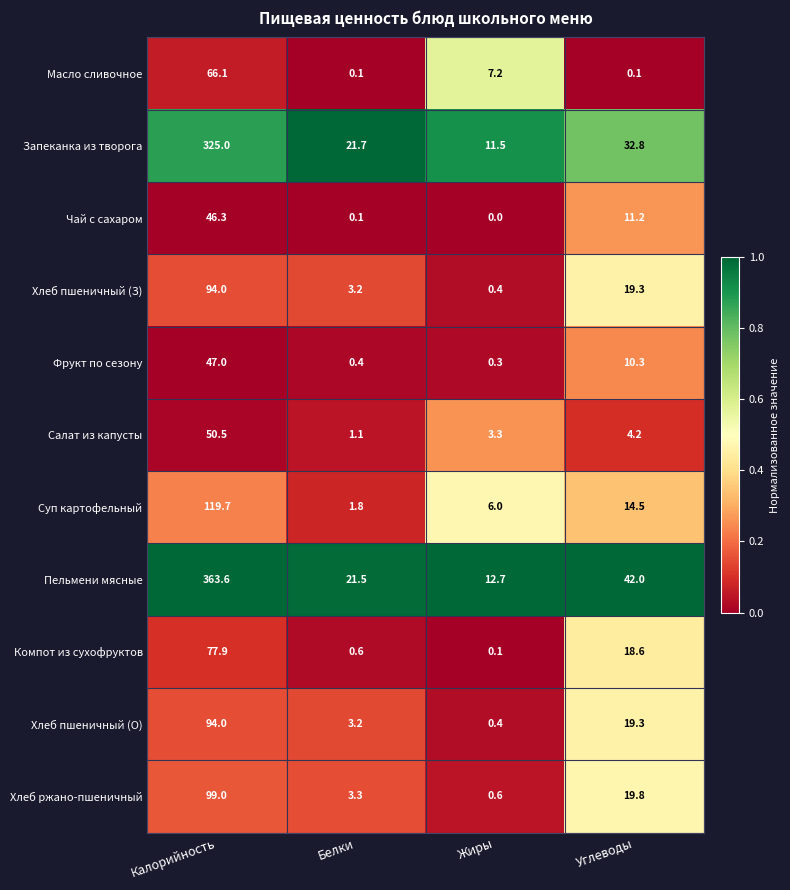

What is the difference between the highest and lowest values at Углеводы?

41.9